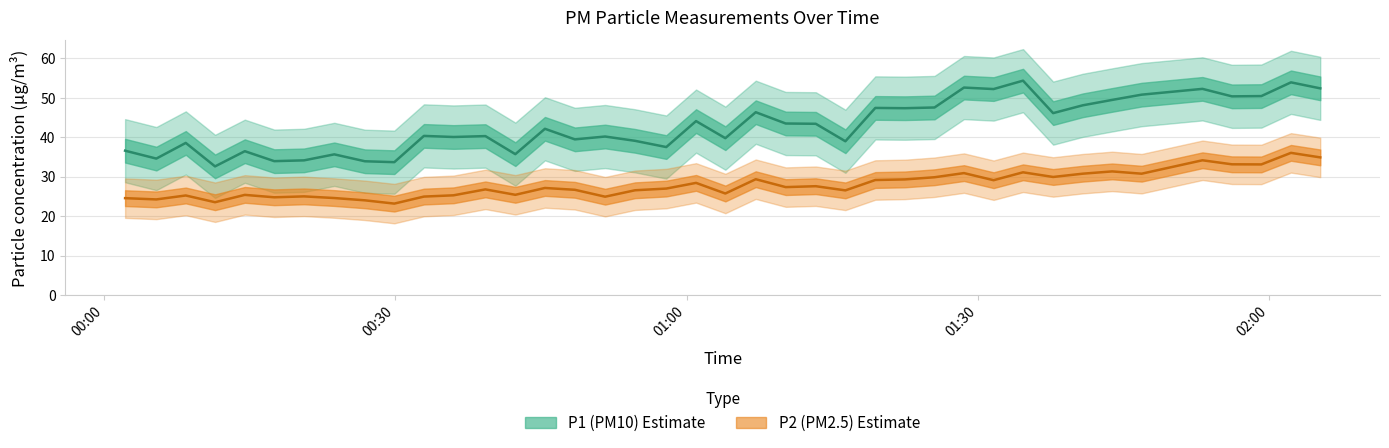

What is the difference between the second highest and second lowest values in the P2 series?

11.4